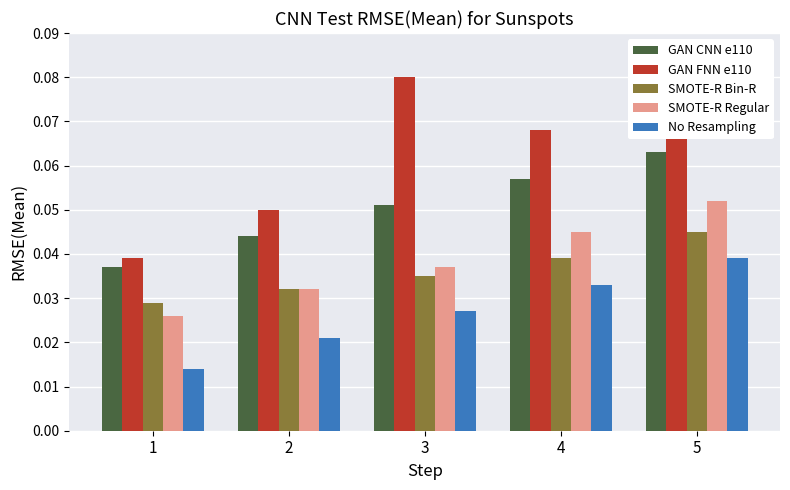

Which series has the largest total across all categories?

GAN FNN e110